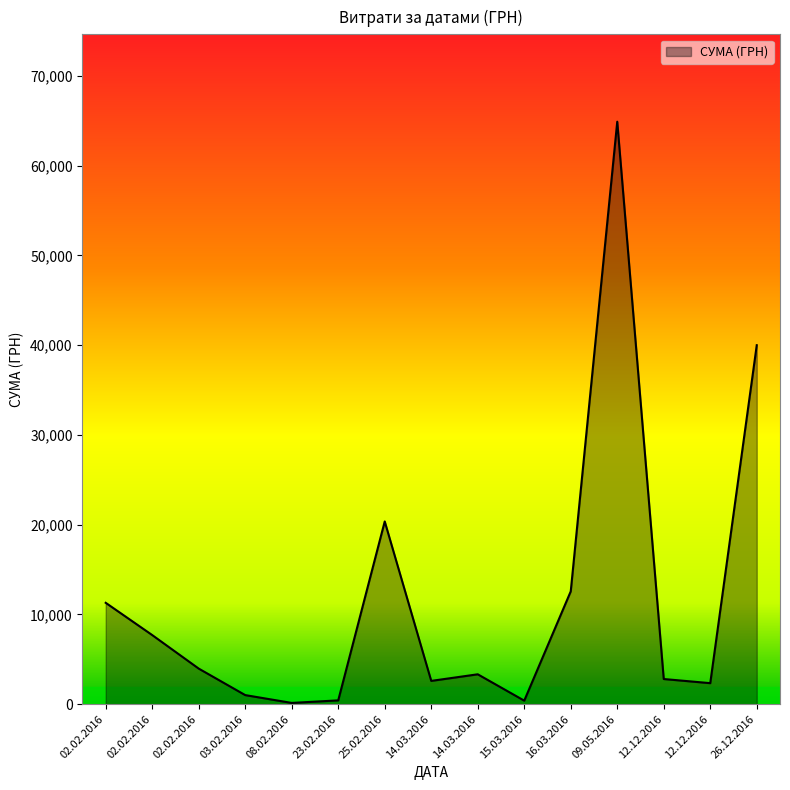

Does the chart have visible grid lines?

No